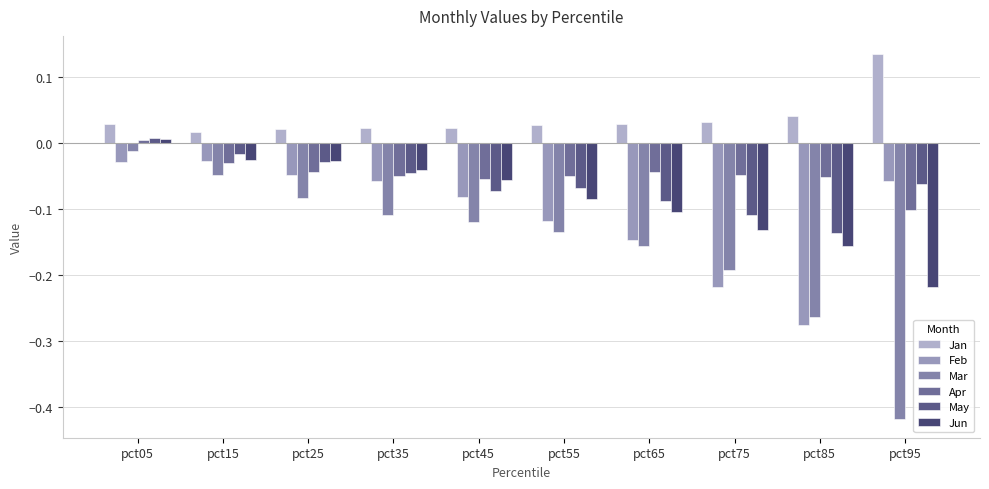

At which category does the chart reach its peak across all series?

pct95